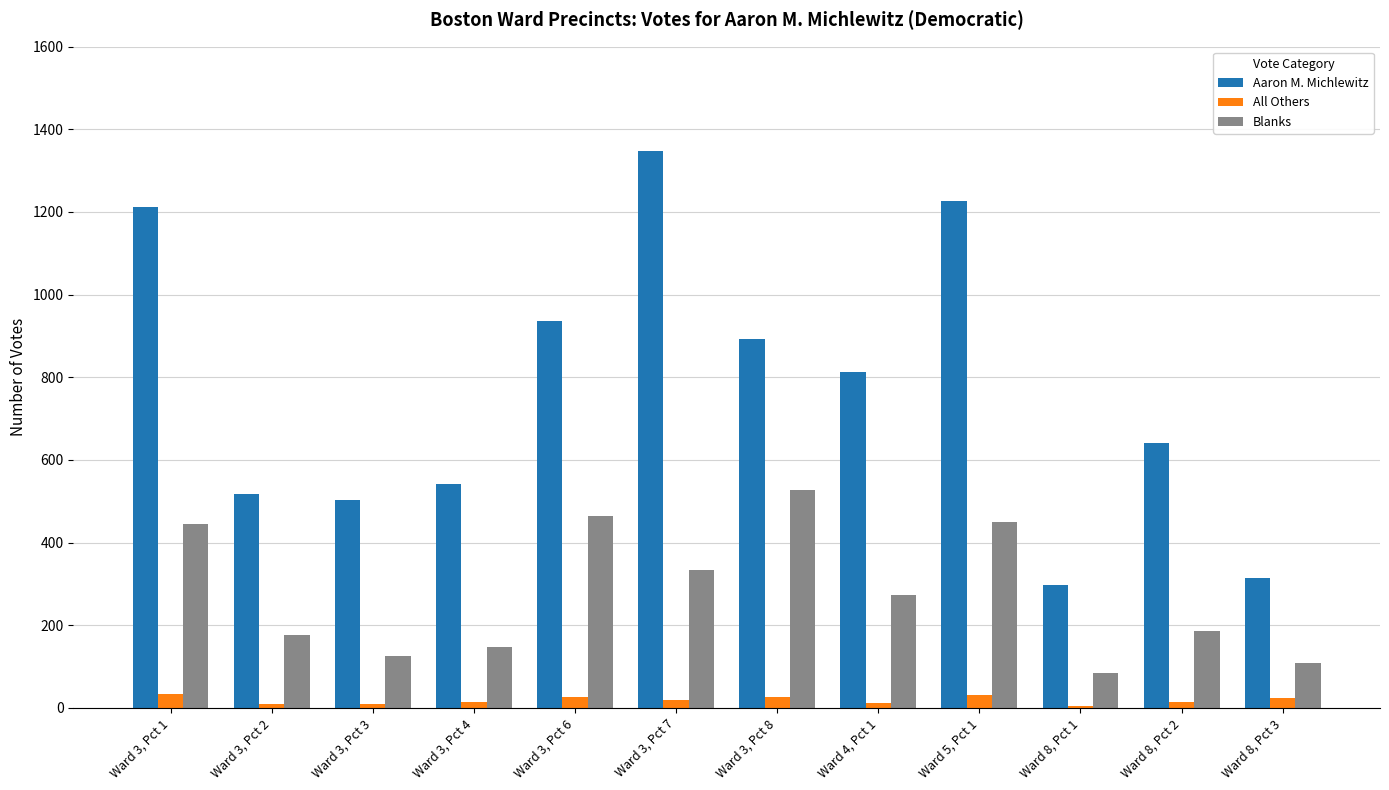

What is the approximate value of Blanks at Ward 8, Pct 1?

83